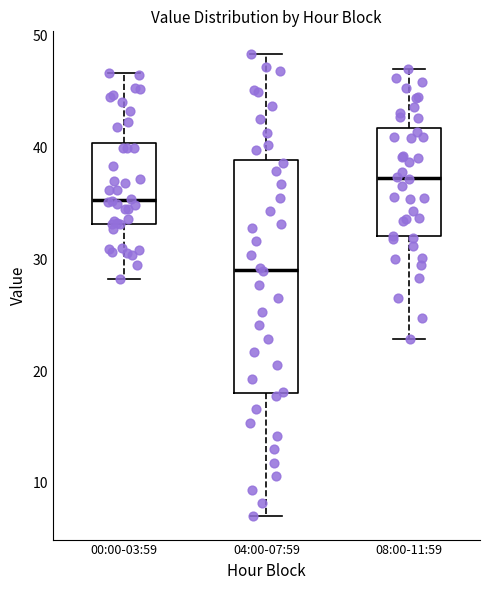

Which box is the tallest, from its lower edge to its upper edge?

04:00-07:59